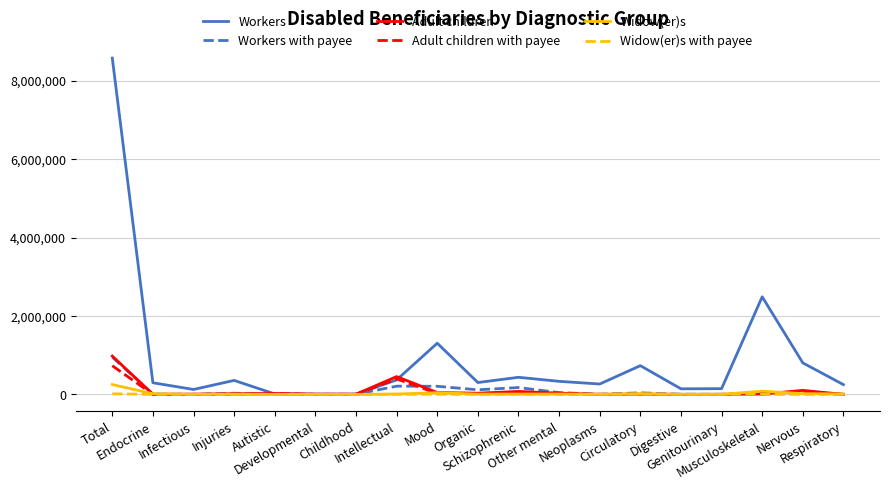

Which series has the largest total across all categories?

Workers